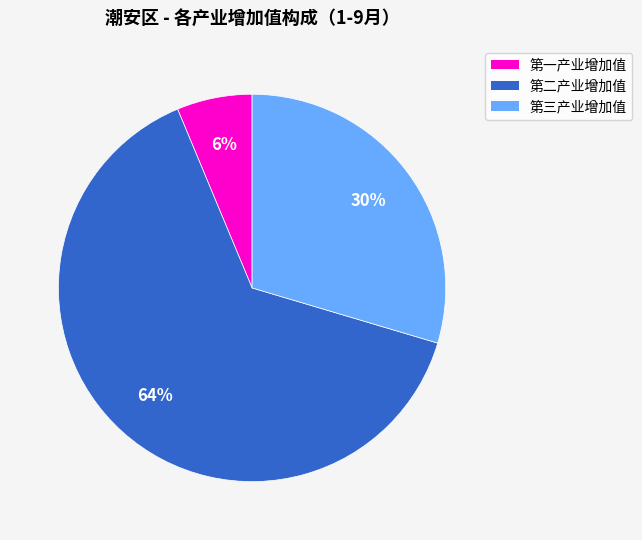

To the nearest percent, what portion does 第一产业增加值 represent?

6%